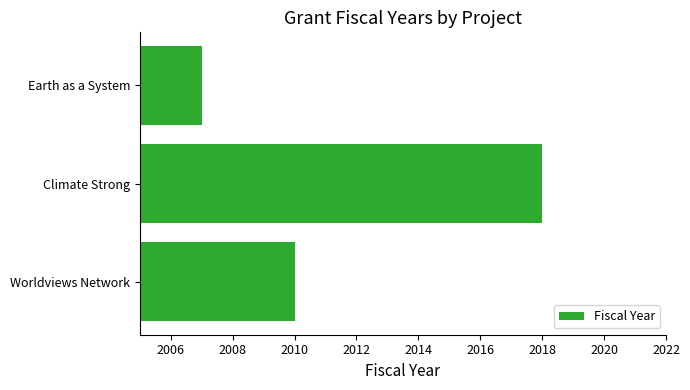

At which label is the value closest to 2012?

Worldviews Network